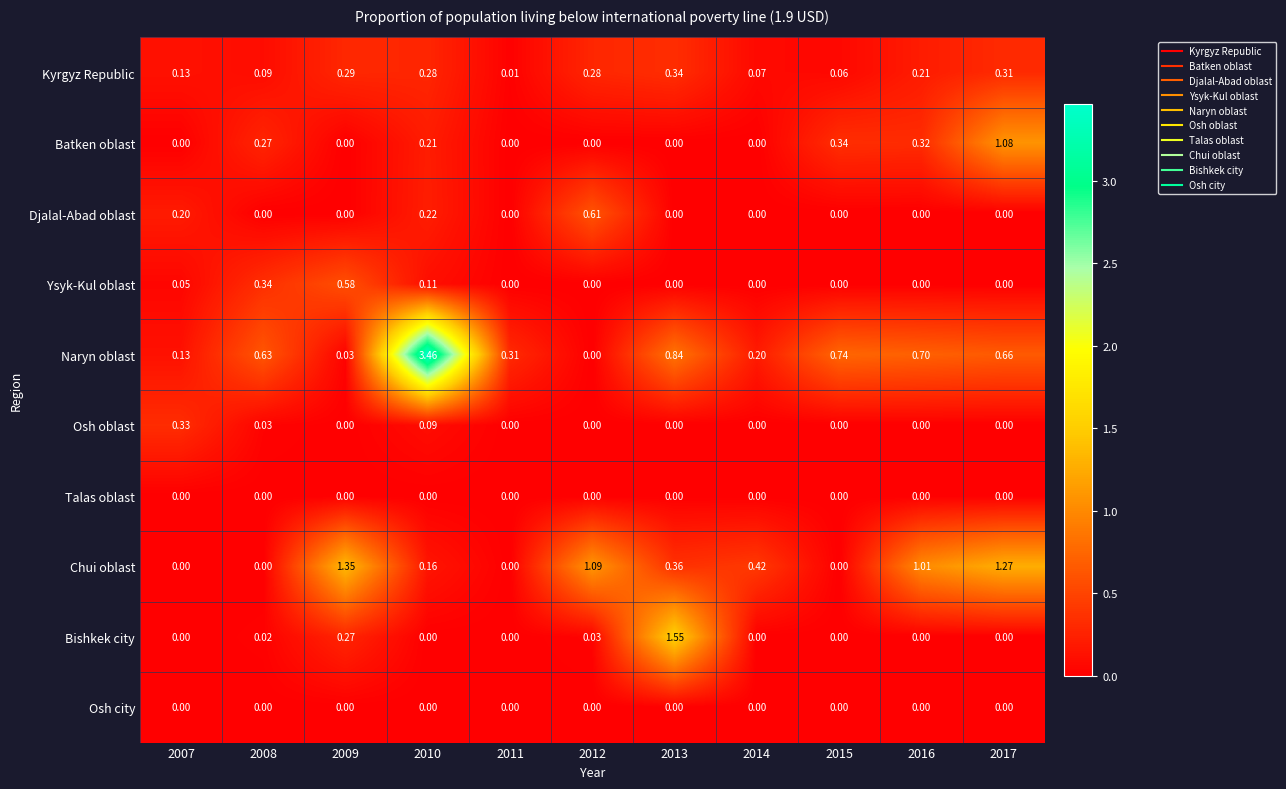

Between 2007 and 2009, which series saw the biggest shift?

Chui oblast